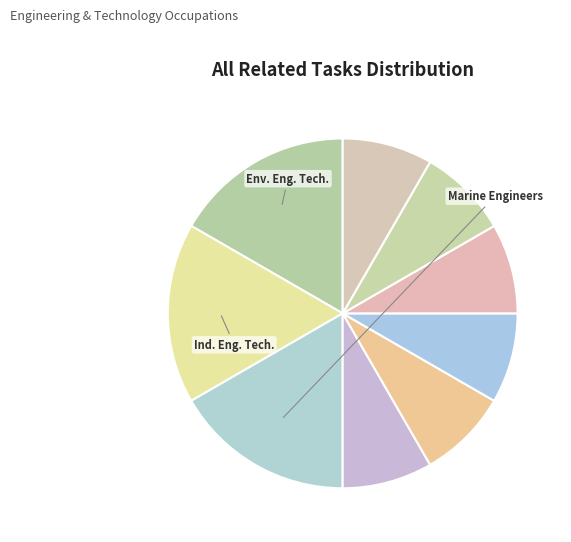

How many segments does this pie chart have?

9